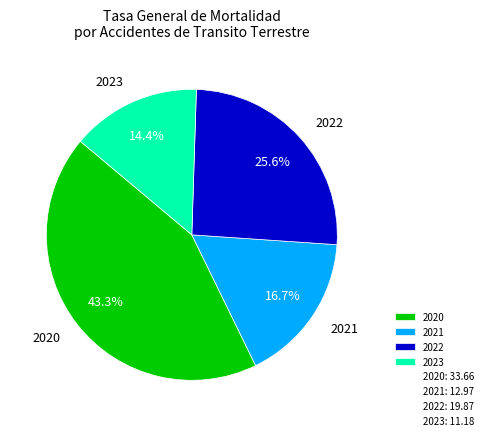

Count the number of slices in the pie.

4